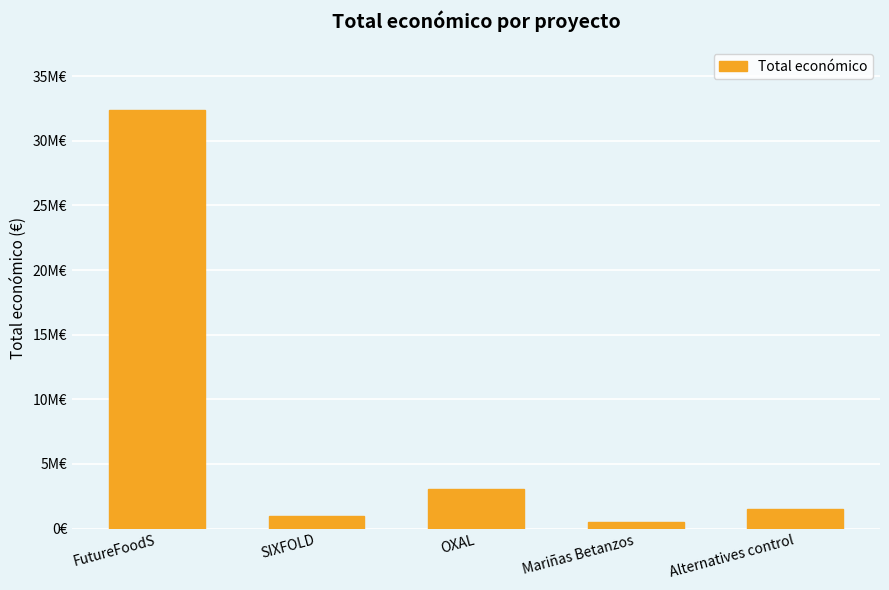

What is the difference between the maximum and minimum values?

31885052